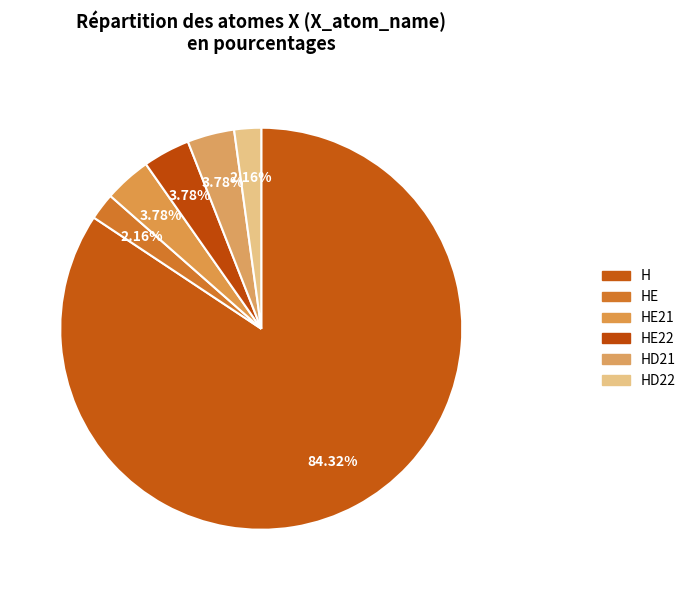

Rank the categories by value from highest to lowest.

H, HE21, HE22, HD21, HE, HD22